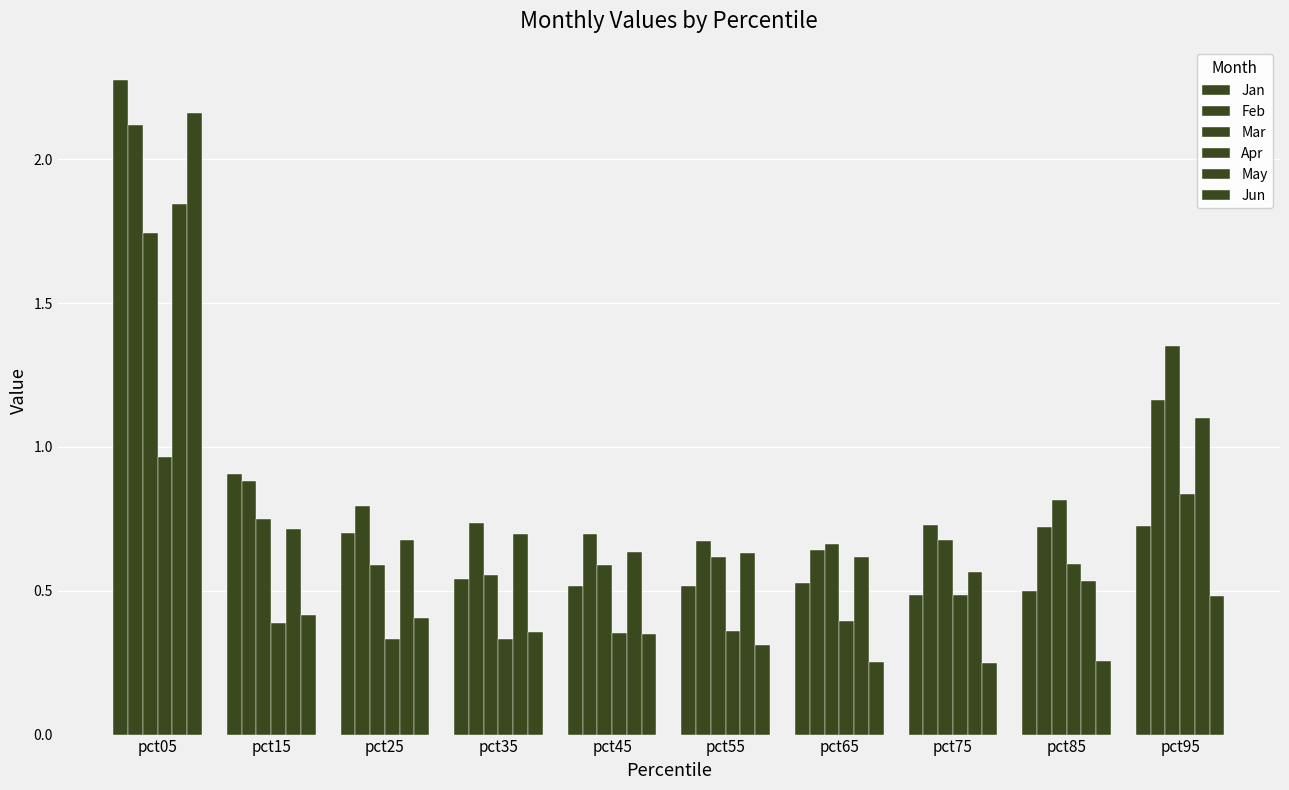

What is the value of the Feb bar at the 6th from the left?

0.7